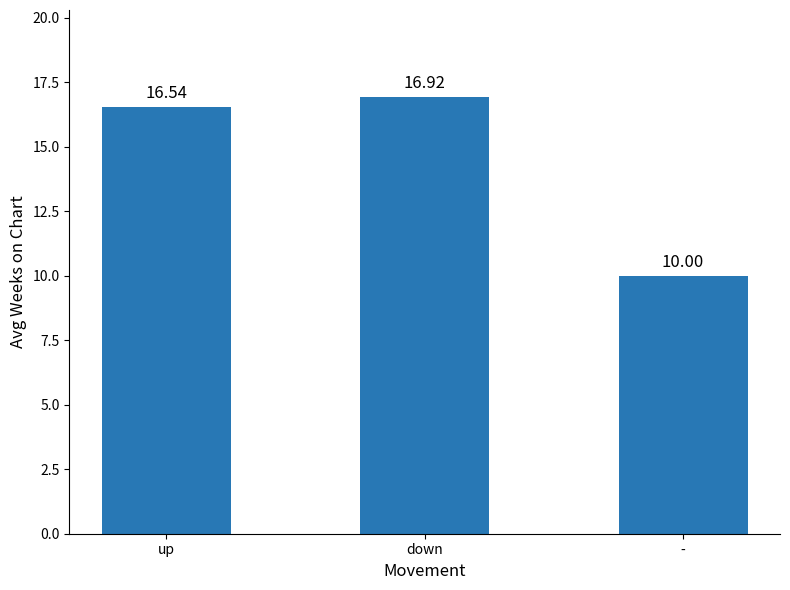

Reading right to left, transcribe all the data shown in this chart.

-=10.0	down=16.9	up=16.5